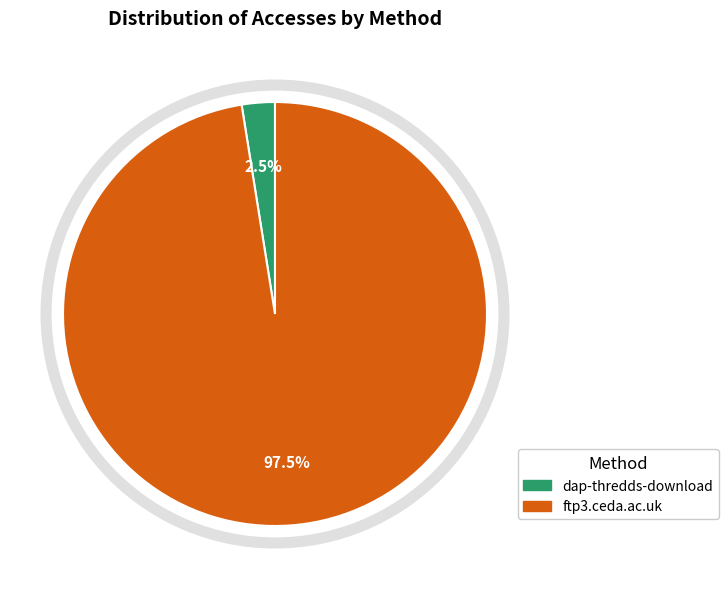

To the nearest percent, what is the difference between the dap-thredds-download and ftp3.ceda.ac.uk slice percentages?

95%